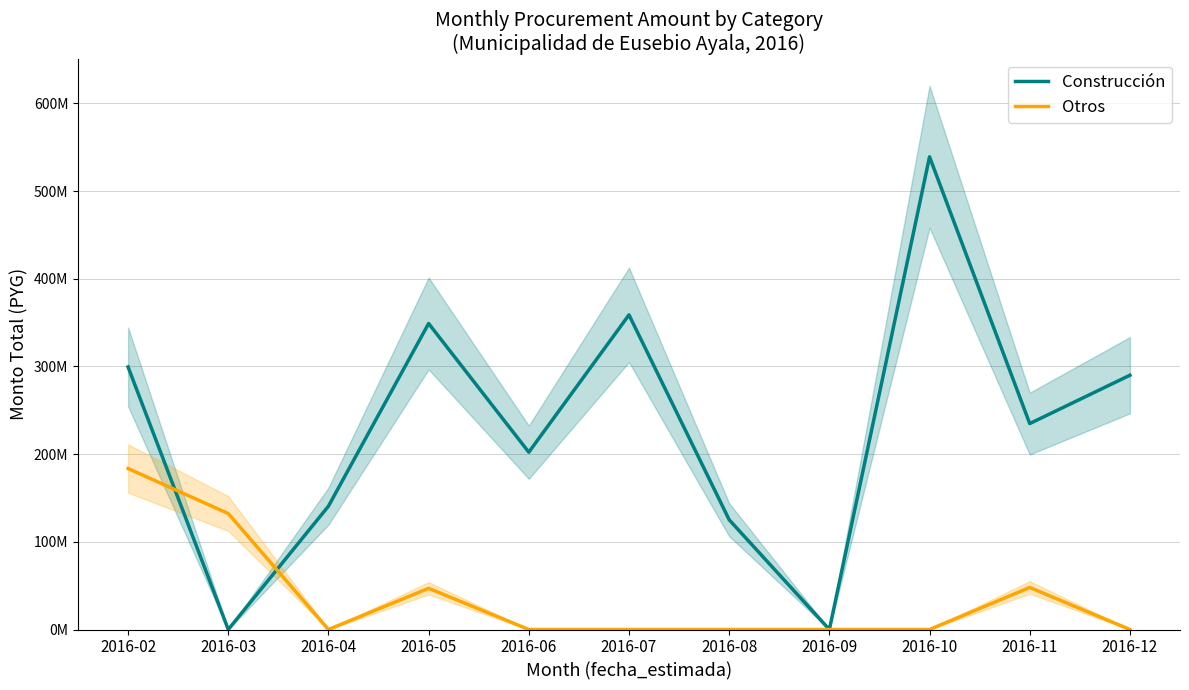

In Construcción, how many points are higher than both neighbors (excluding endpoints)?

3